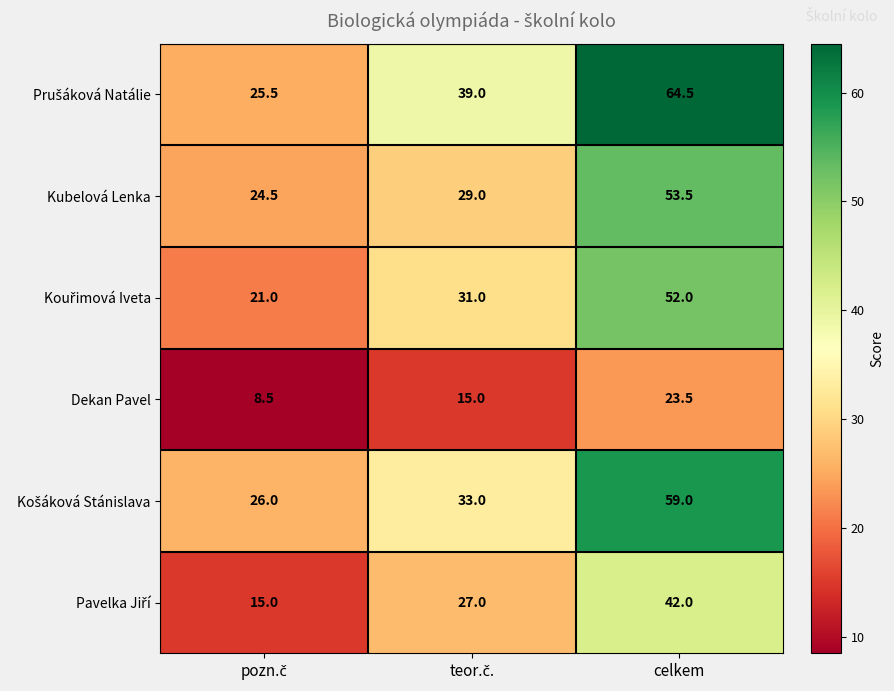

What is the total value across all series at celkem?

294.5